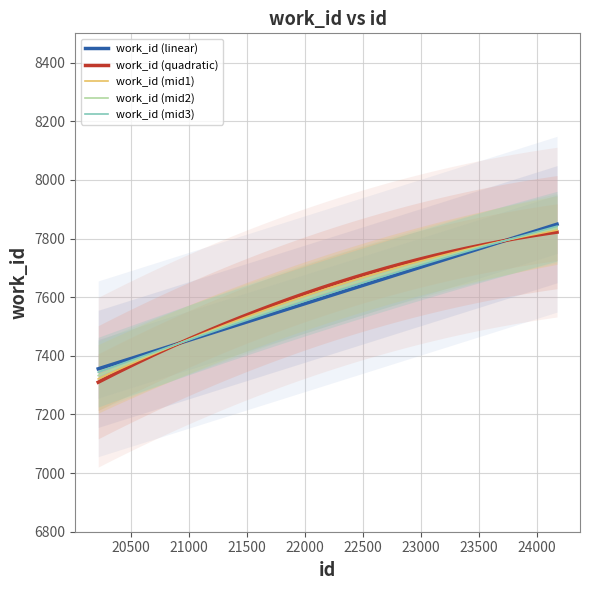

What is the ratio of the value at 22878 to the value at 23834?

1.0